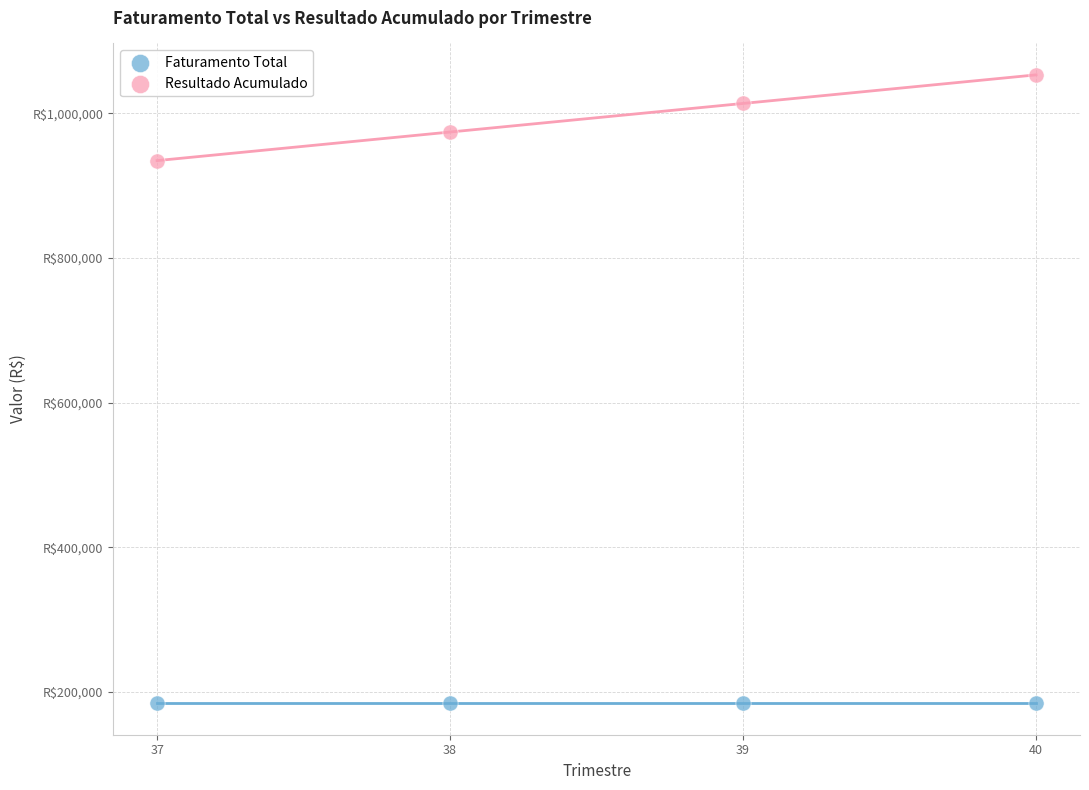

What are all the series names shown in the legend?

Faturamento Total, Resultado Acumulado